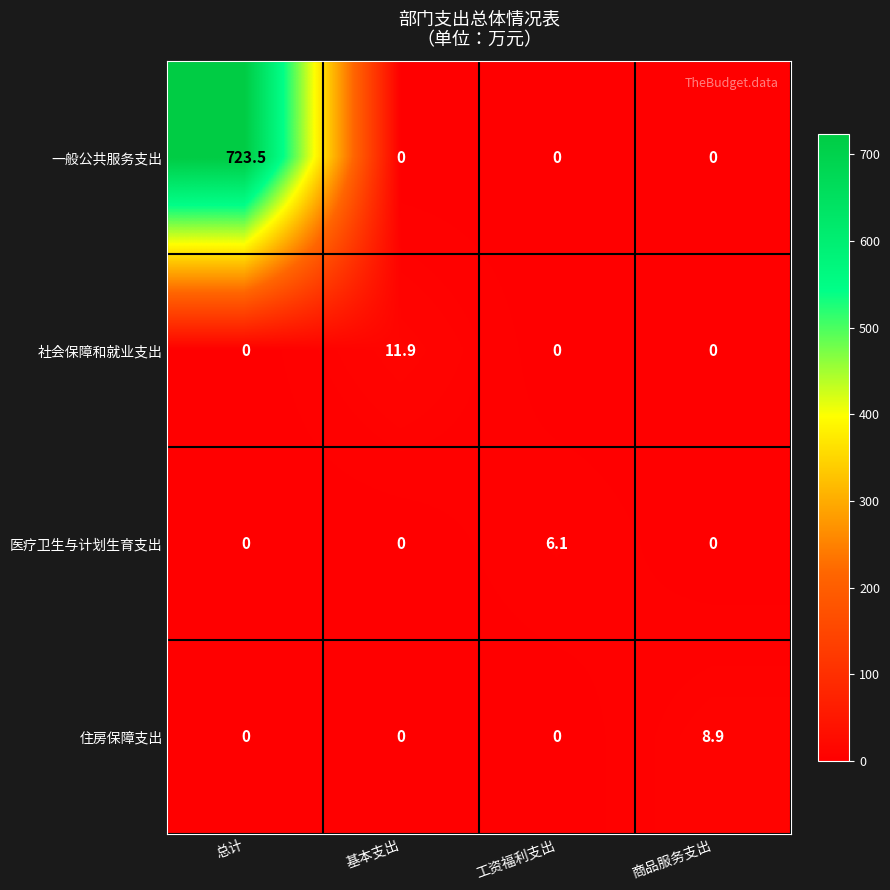

Which series has the largest total across all categories?

一般公共服务支出